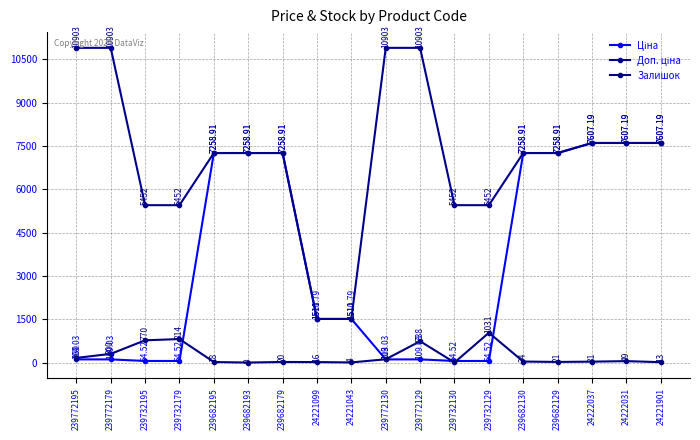

What position from the right is 239772195?

18